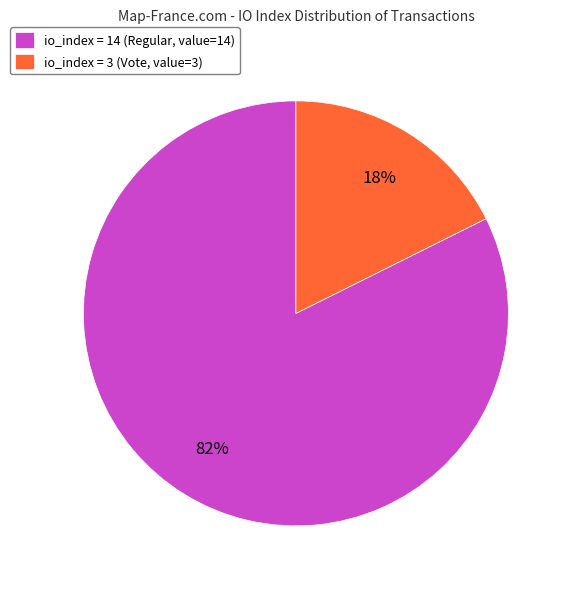

To the nearest percent, what is the average slice percentage?

50%